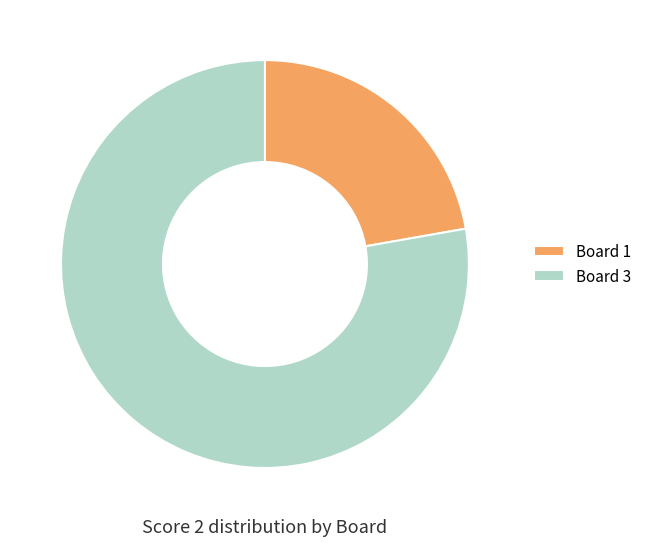

True or false: Board 1 accounts for 35% of the total.

False